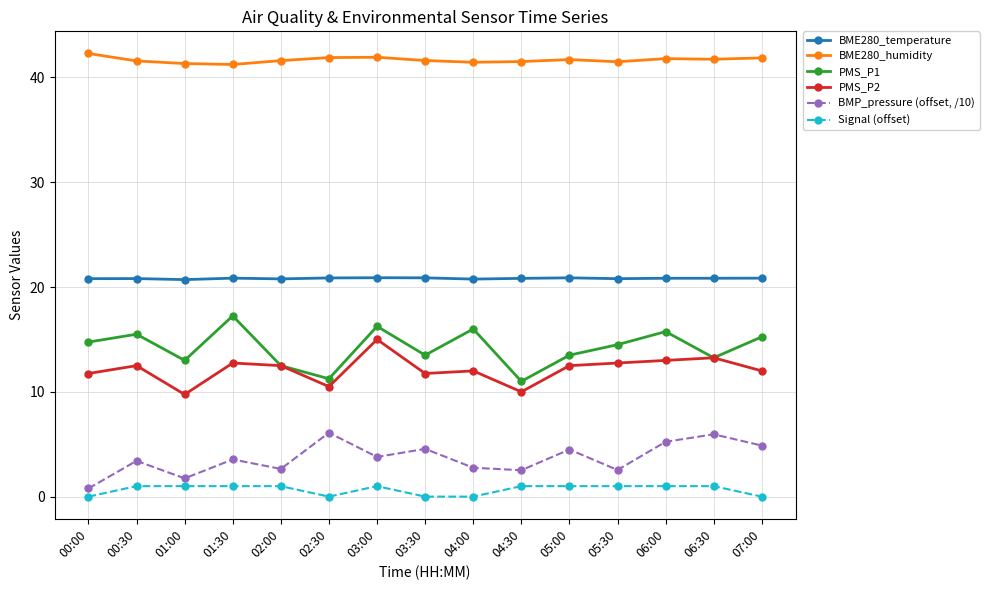

What is the sum of the BME280_temperature values at 07:00 and 00:30?

41.7